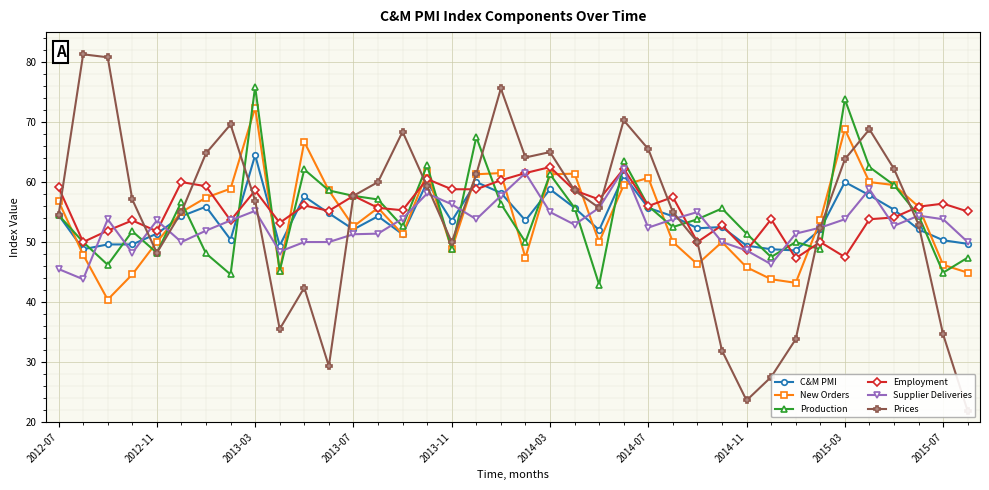

Is this an area chart (filled region under the line)?

No